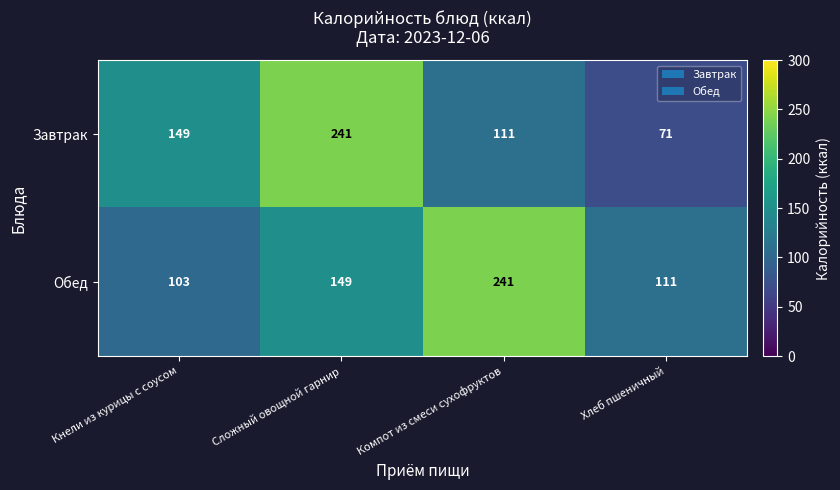

At how many categories does at least one series exceed 113?

3